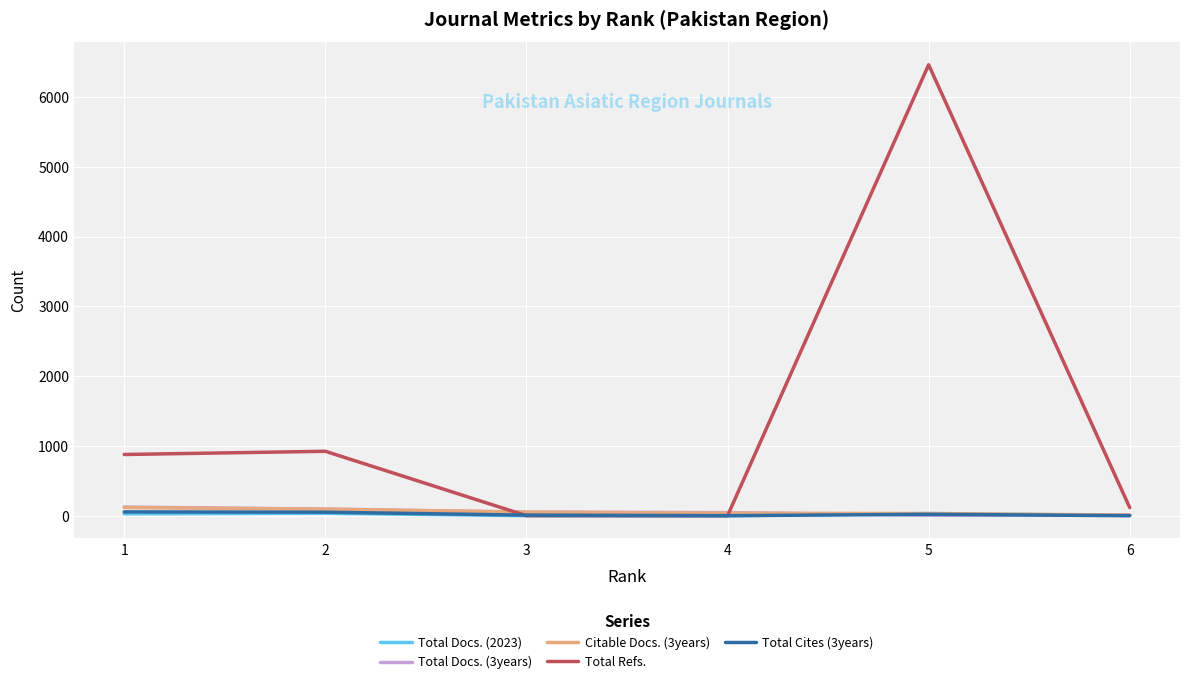

True or false: Total Refs. has a value of 0 at 4.

True